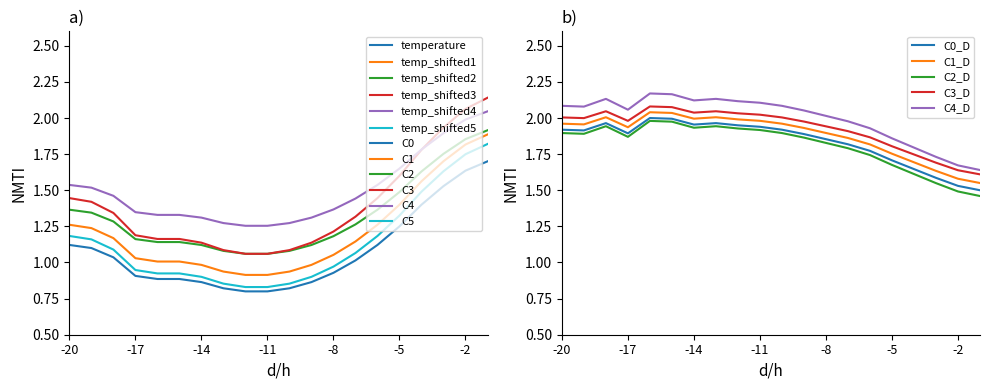

What is the value of the humidity point at the 6th from the left?

2.0